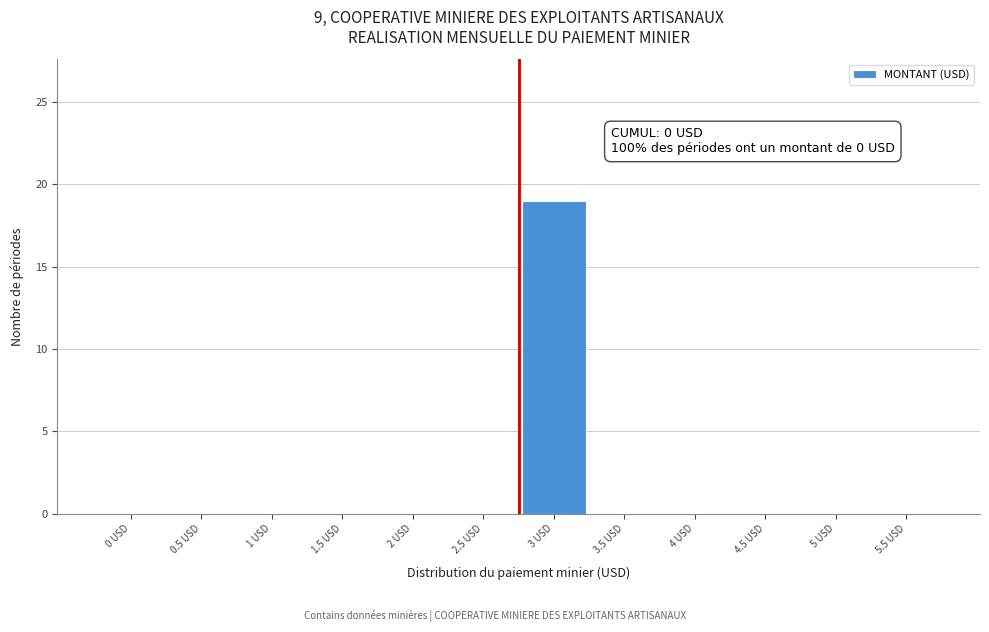

Reading right to left, extract all data points from this chart.

5.5 USD=0	5 USD=0	4.5 USD=0	4 USD=0	3.5 USD=0	3 USD=19	2.5 USD=0	2 USD=0	1.5 USD=0	1 USD=0	0.5 USD=0	0 USD=0